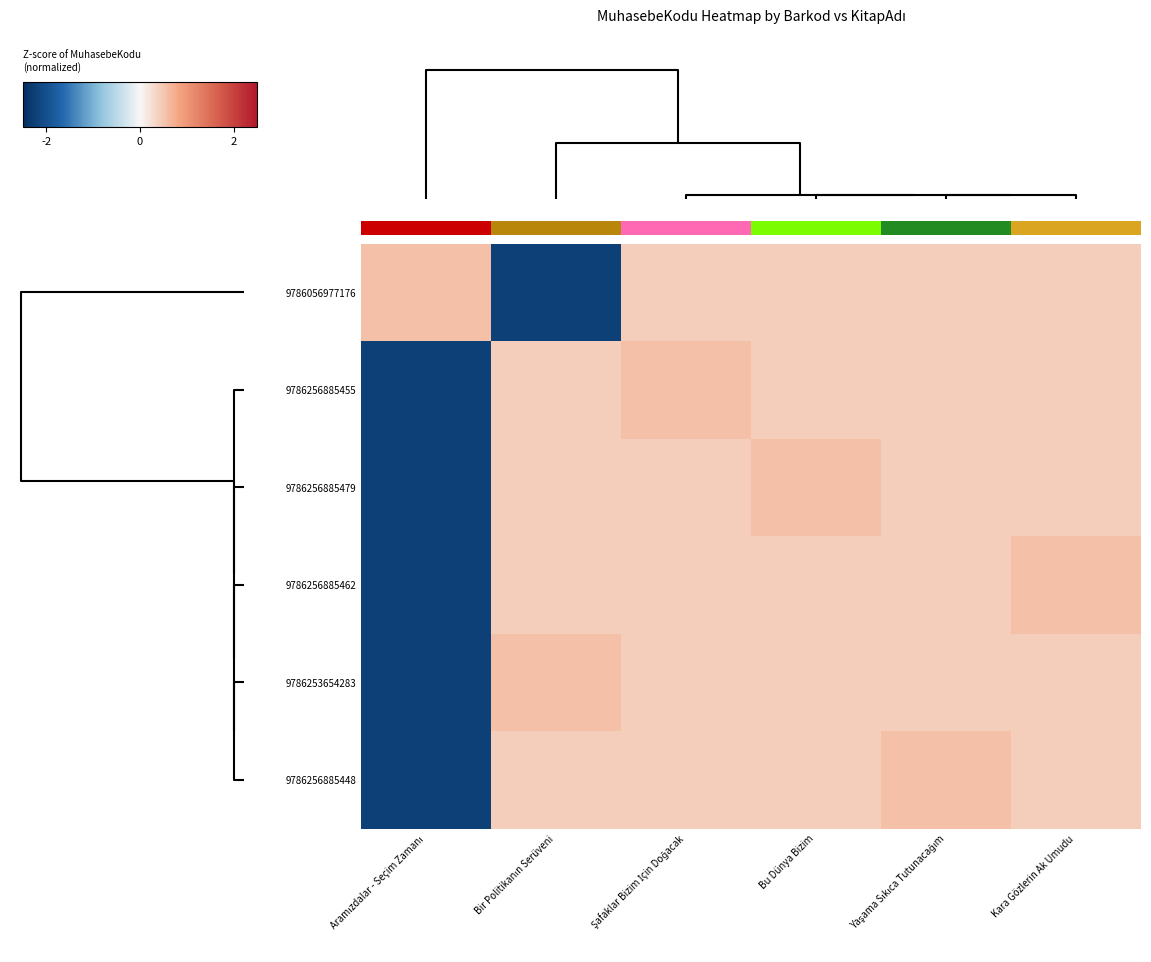

Rank the categories by 9786256885455 value from highest to lowest.

Şafaklar Bizim İçin Doğacak, Yaşama Sıkıca Tutunacağım, Kara Gözlerin Ak Umudu, Bu Dünya Bizim, Bir Politikanın Serüveni, Aramızdalar - Seçim Zamanı